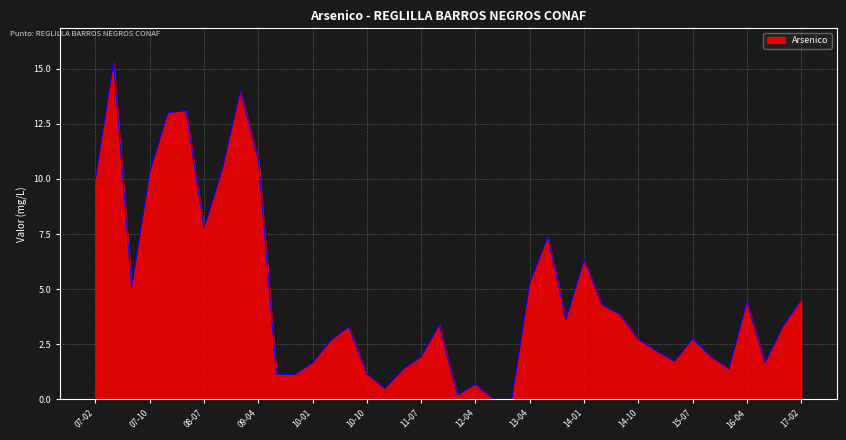

What is the greatest value displayed?

15.3